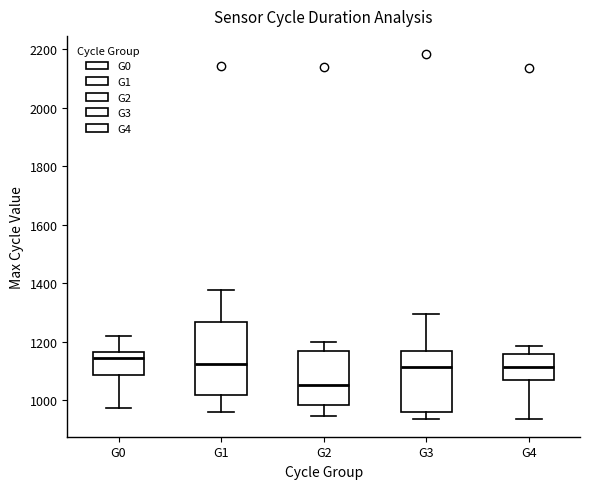

Which box's median line is the lowest?

G2